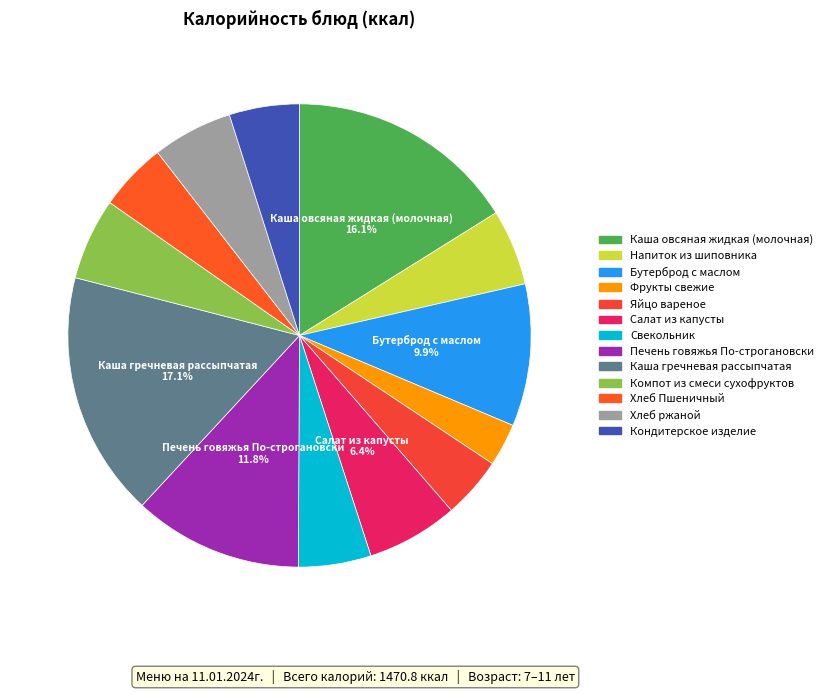

What is the smallest slice in the pie chart?

Фрукты свежие